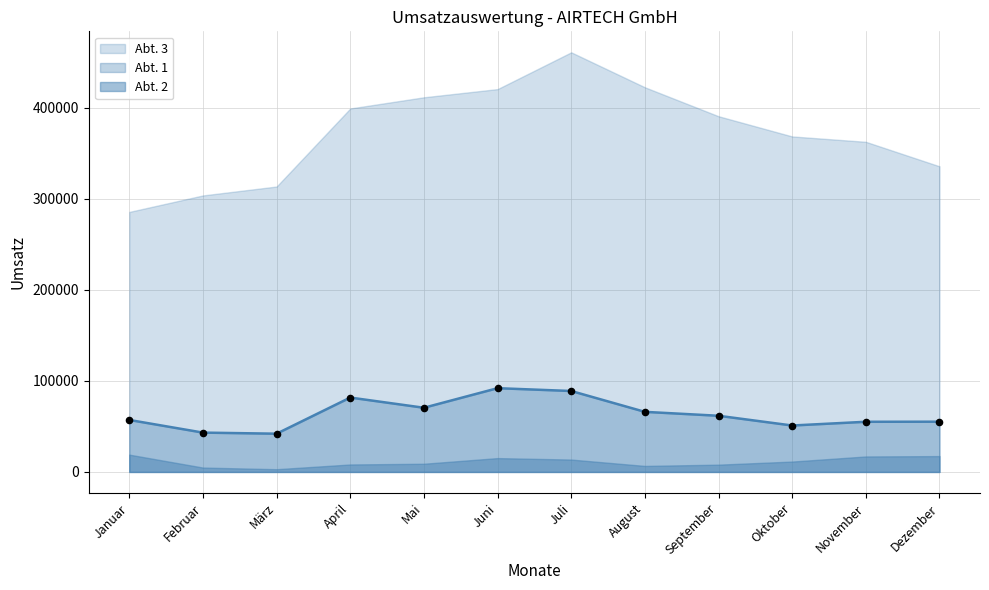

Approximately how many times larger is the value at Februar compared to November?

0.8